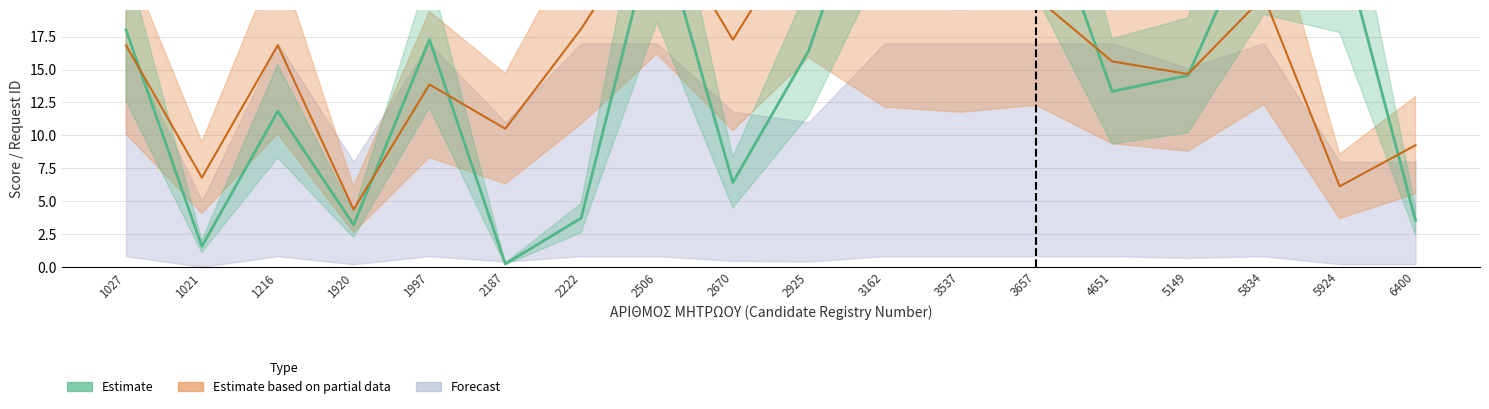

At which label does the data first exceed 16?

1027